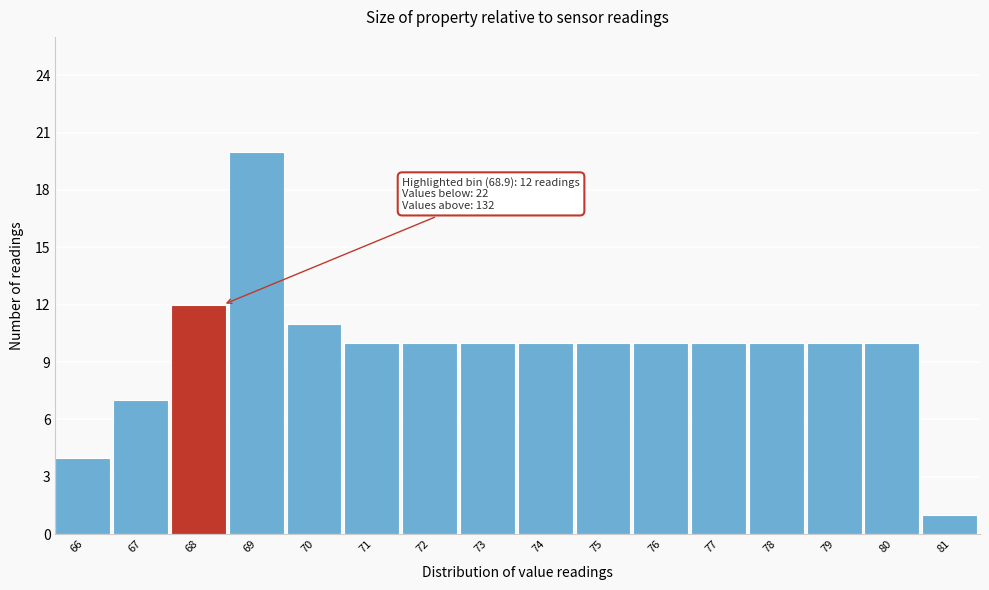

Reading right to left, transcribe all the data shown in this chart.

1	10	10	10	10	10	10	10	10	10	10	11	20	12	7	4